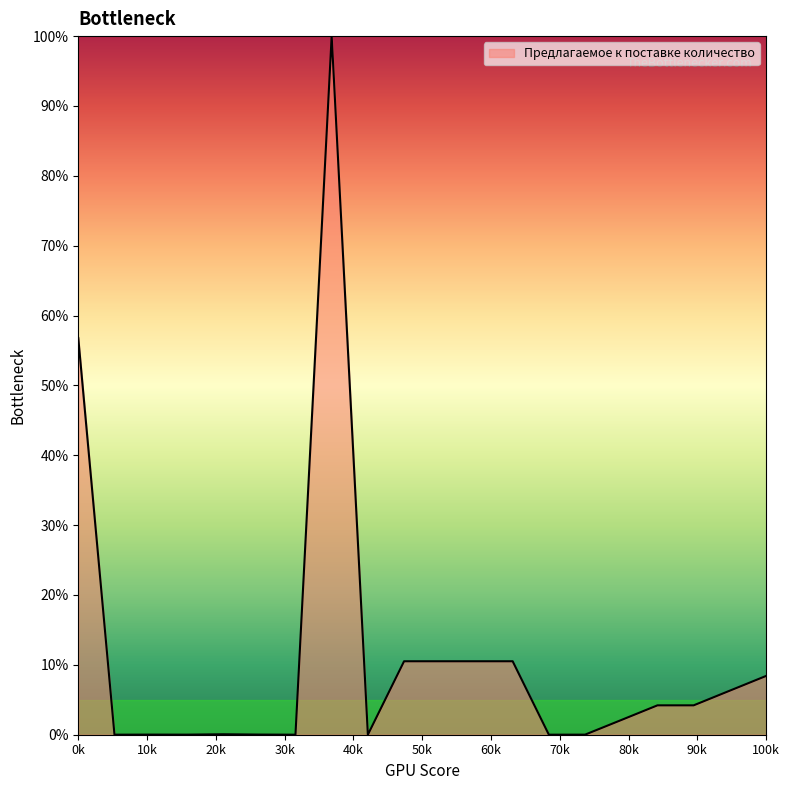

What is the maximum value shown in the chart?

100.0